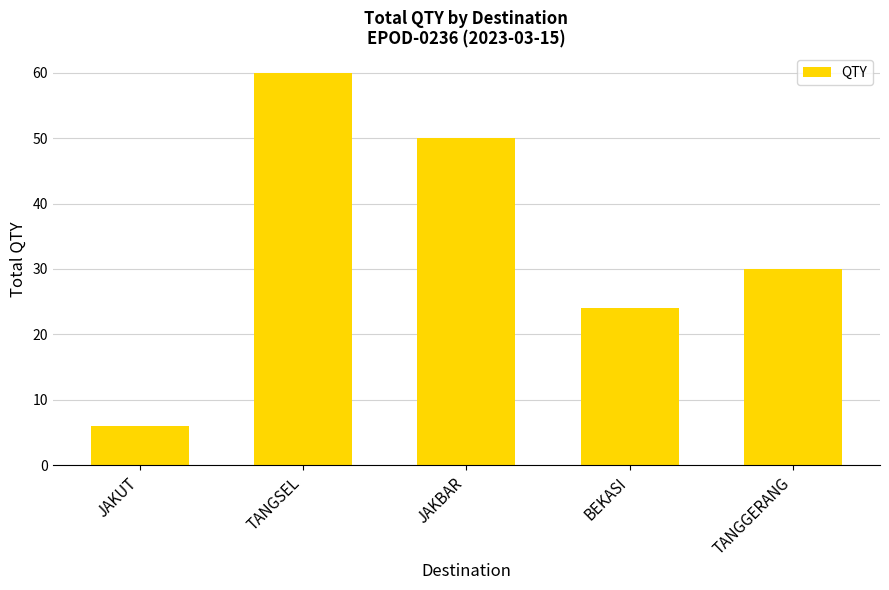

List the labels in order of value, largest first.

TANGSEL, JAKBAR, TANGGERANG, BEKASI, JAKUT